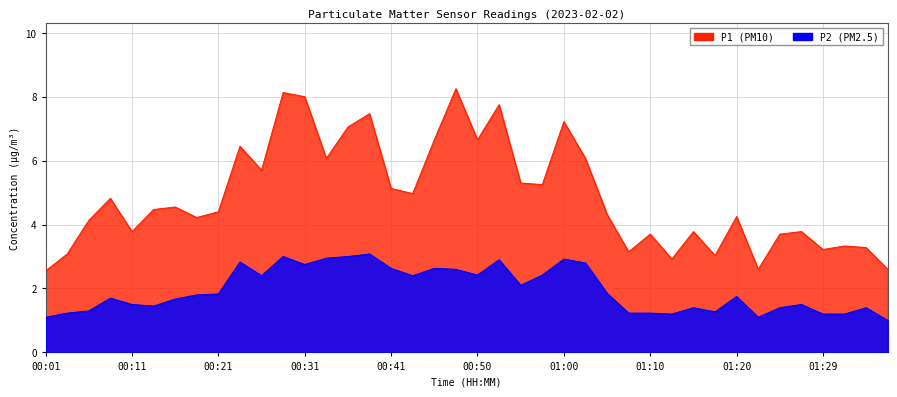

What is the maximum value for P2?

3.1